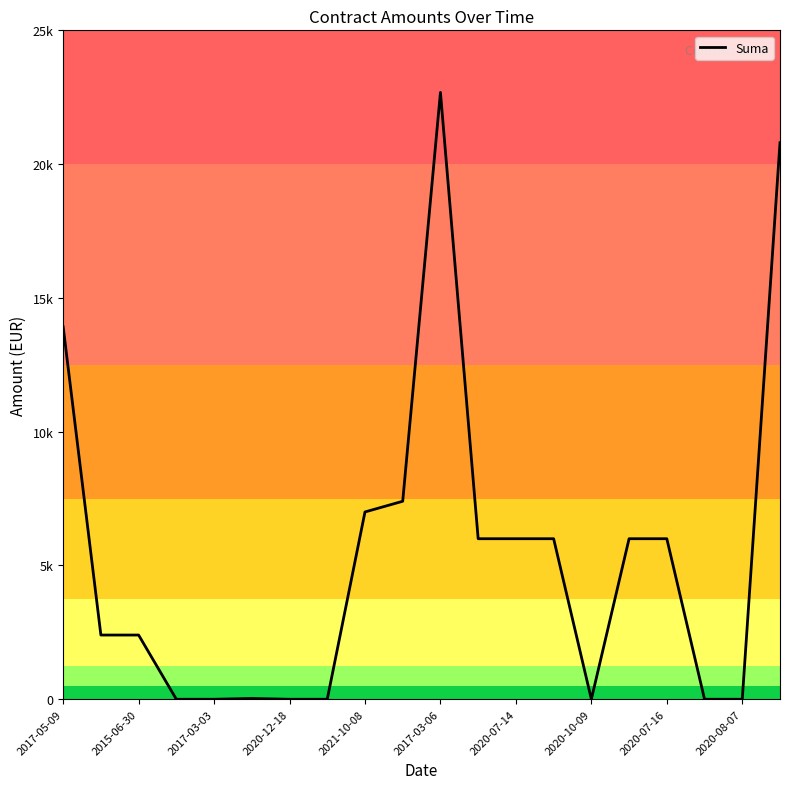

Does the chart have visible grid lines?

No